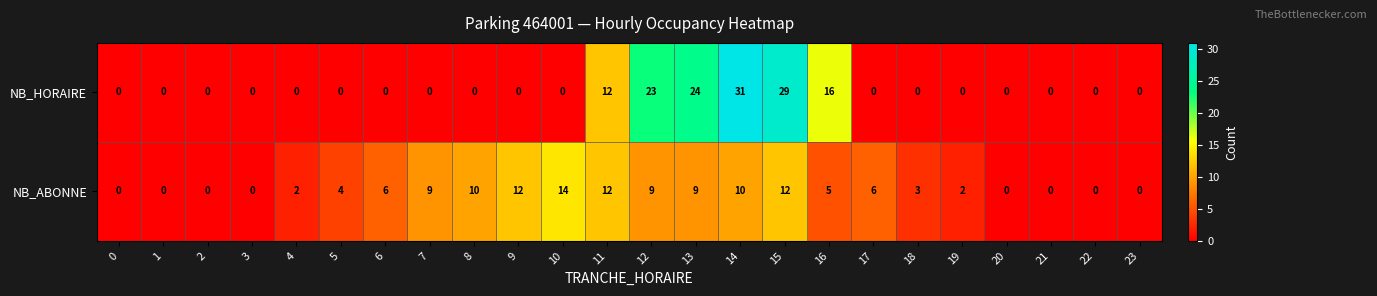

Which series changed the most between 6 and 21?

NB_ABONNE